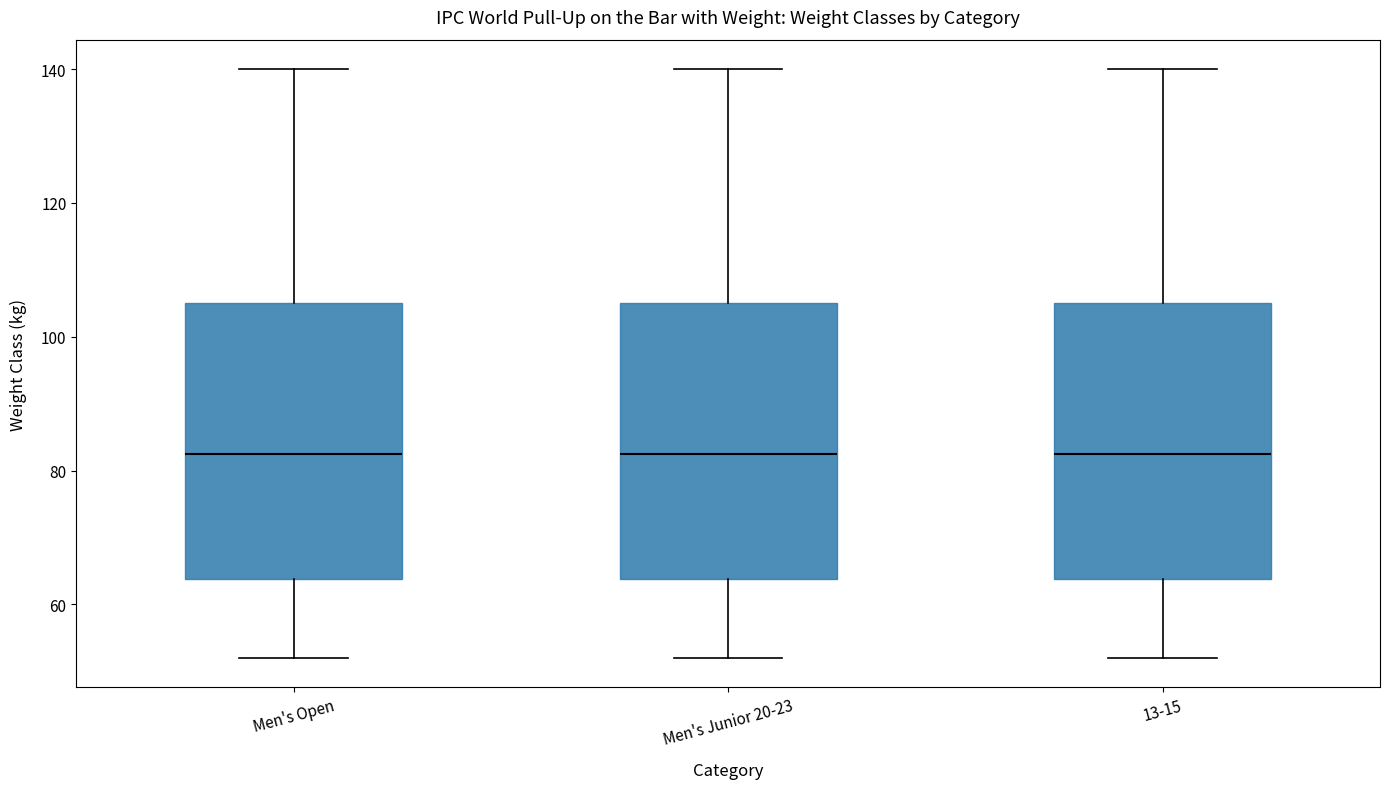

Reading left to right, transcribe this box plot: for each box, give where its median line is, the range the box spans, and where its two whiskers end, as read against the y-axis. The values are not printed on the chart, so give them approximately, as read against the axis.

Men's Open: median 82, box 64 to 106, whiskers 52 to 140
Men's Junior 20-23: median 82, box 64 to 106, whiskers 52 to 140
13-15: median 82, box 64 to 106, whiskers 52 to 140